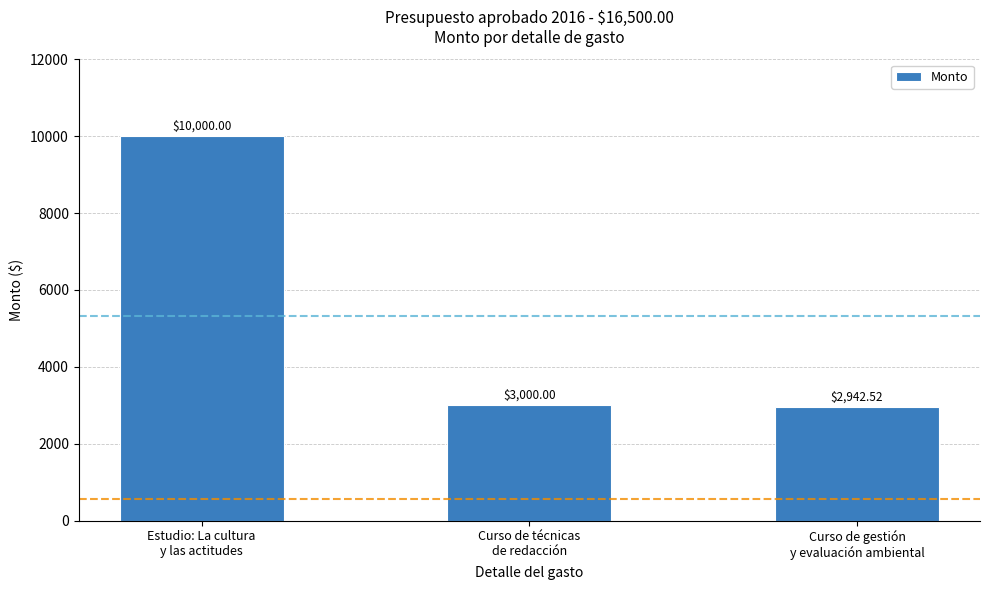

Where is the data nearest to the value 6471?

Curso de técnicas
de redacción